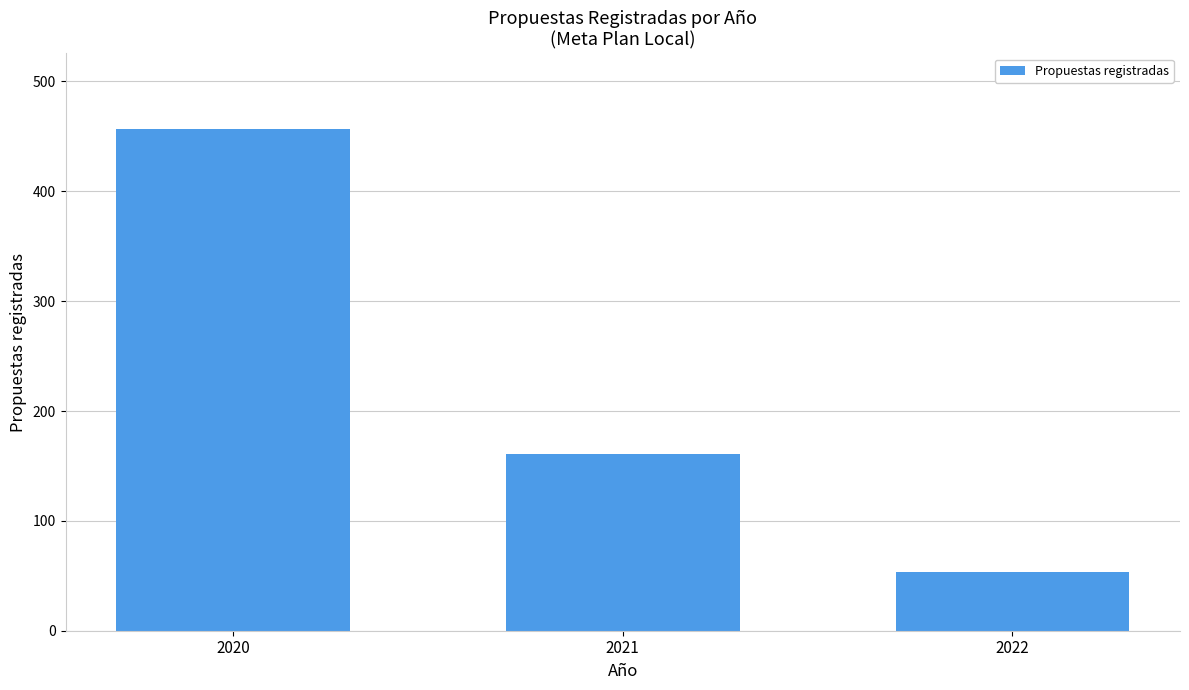

What is the minimum value shown in the chart?

53